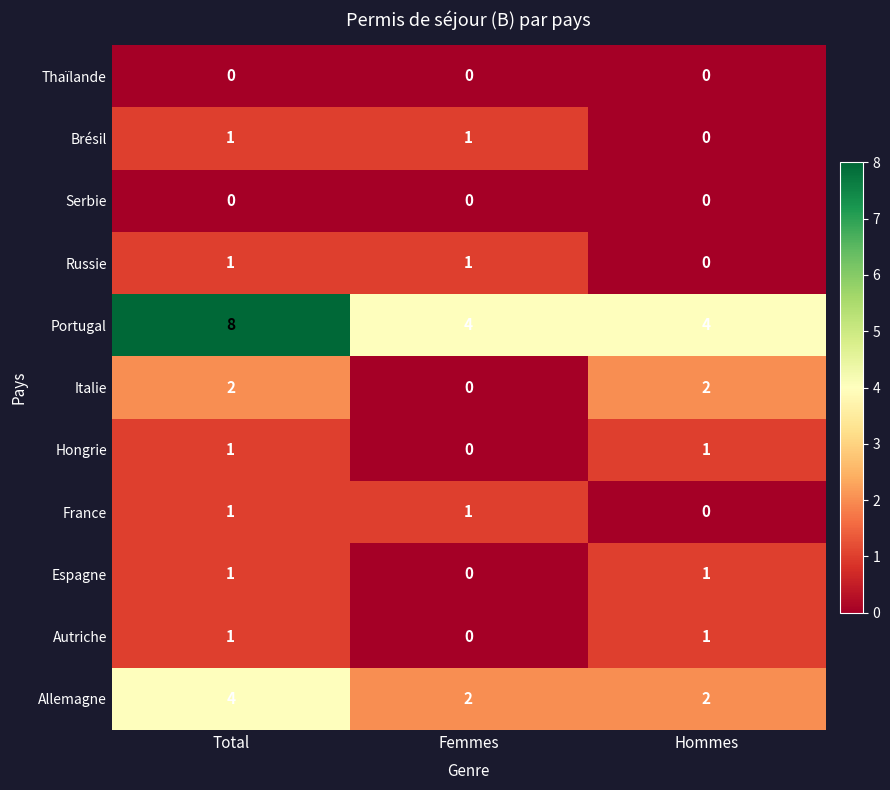

At which label does Allemagne reach its peak?

Total